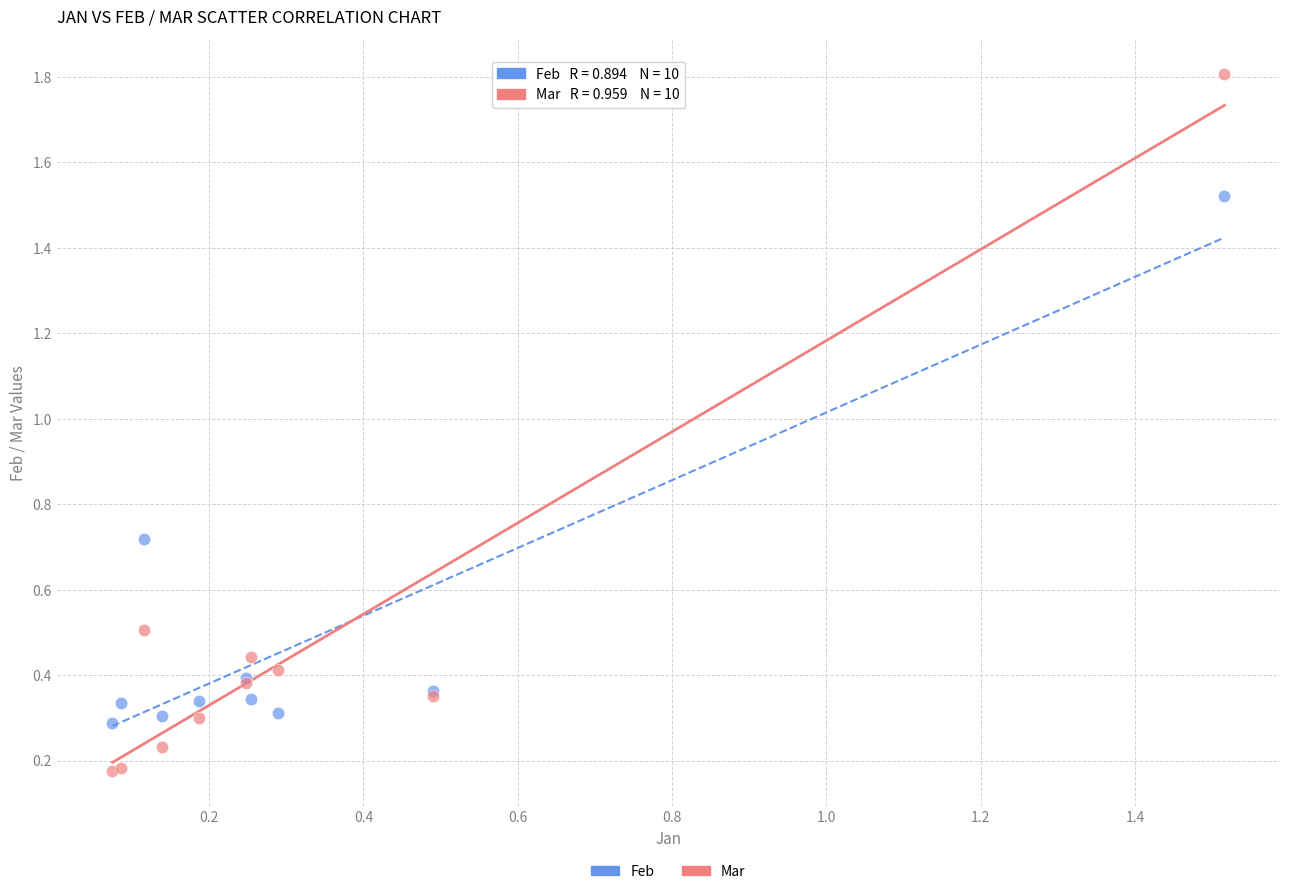

Which series reaches the maximum Y coordinate?

Mar